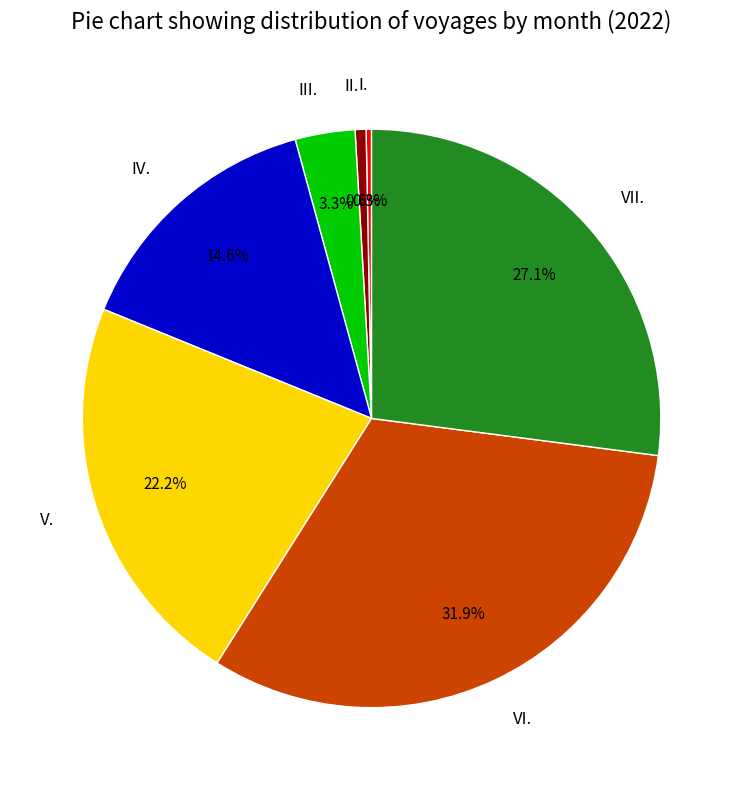

To the nearest percent, what percentage of the pie is VI.?

32%